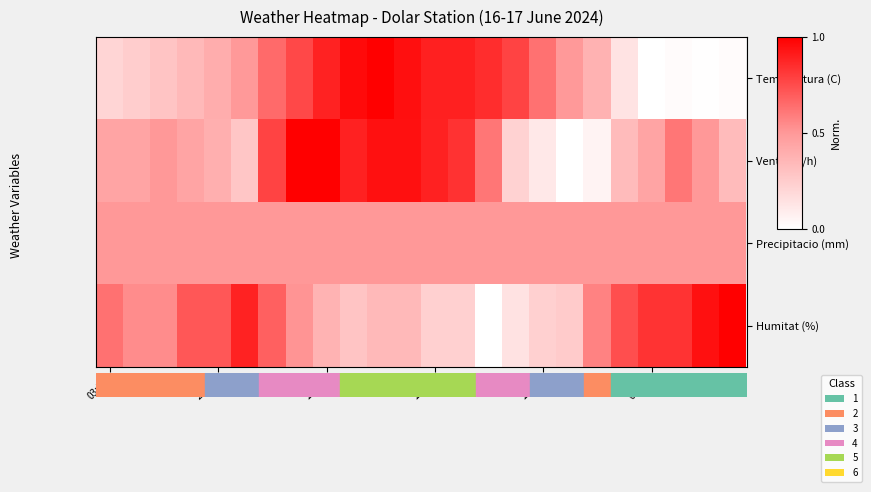

What is the maximum value shown in the chart?

1.0